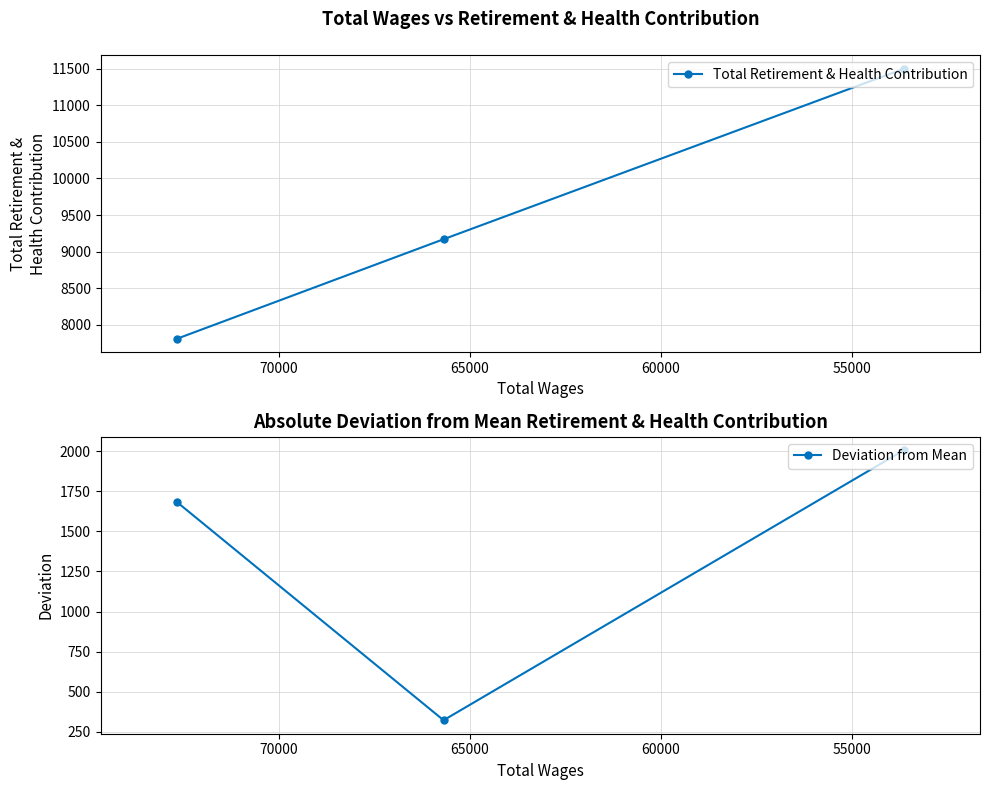

Reading left to right, extract all data points from this chart.

Total Retirement & Health Contribution: 7811.0	9170.0	11497.0
Deviation from Mean: 1681.7	322.7	2004.3